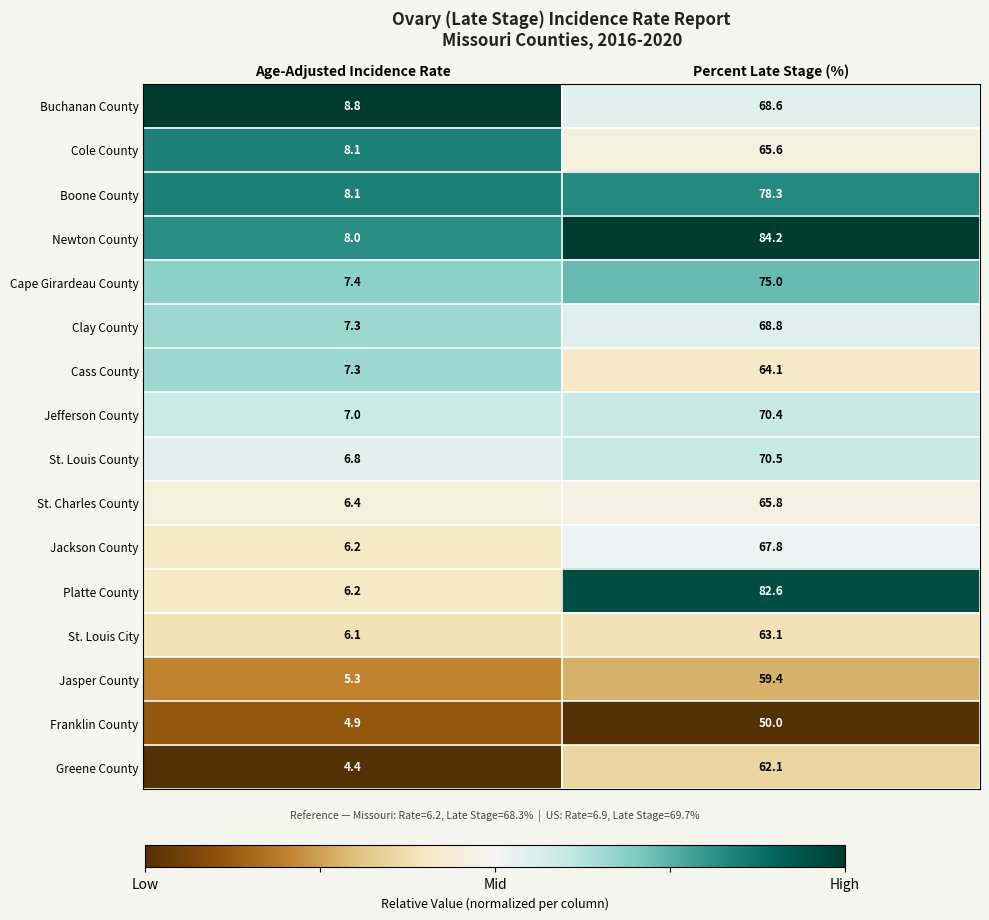

Is it true that St. Louis City equals 96.3 at Percent Late Stage (%)?

False